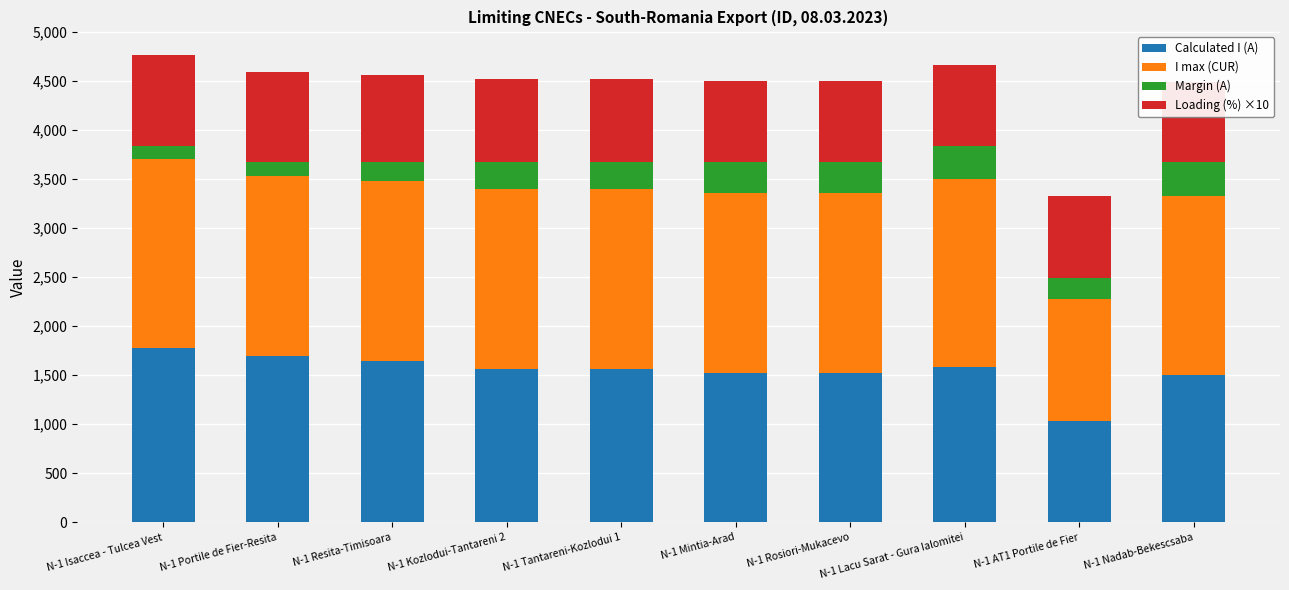

How many groups of bars are there?

10